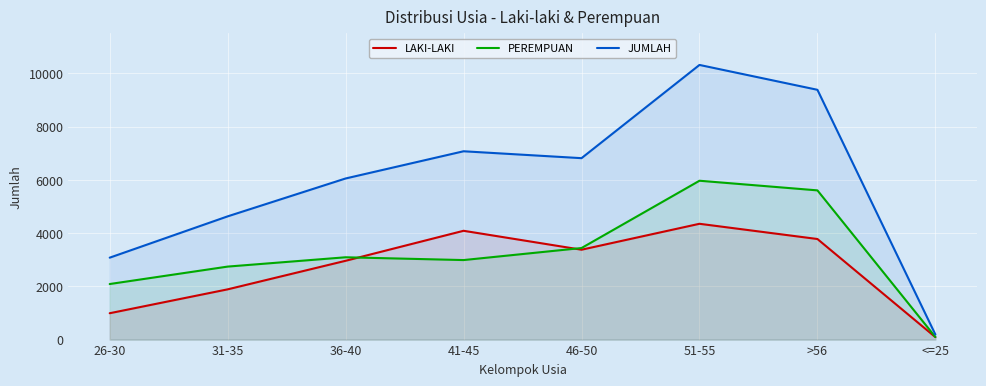

In JUMLAH, how many points are higher than both neighbors (excluding endpoints)?

2